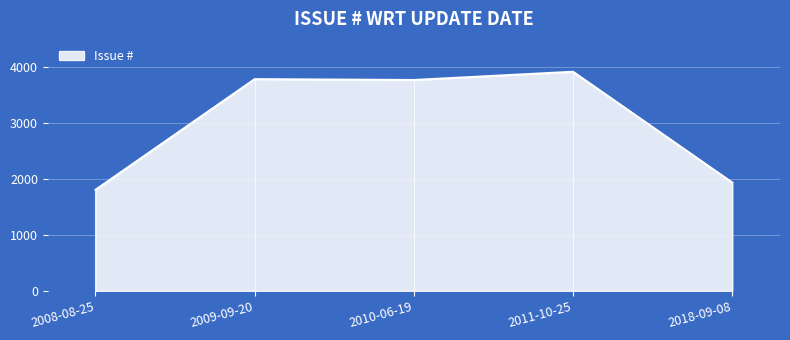

What is the difference between the values at 2010-06-19 and 2011-10-25?

147